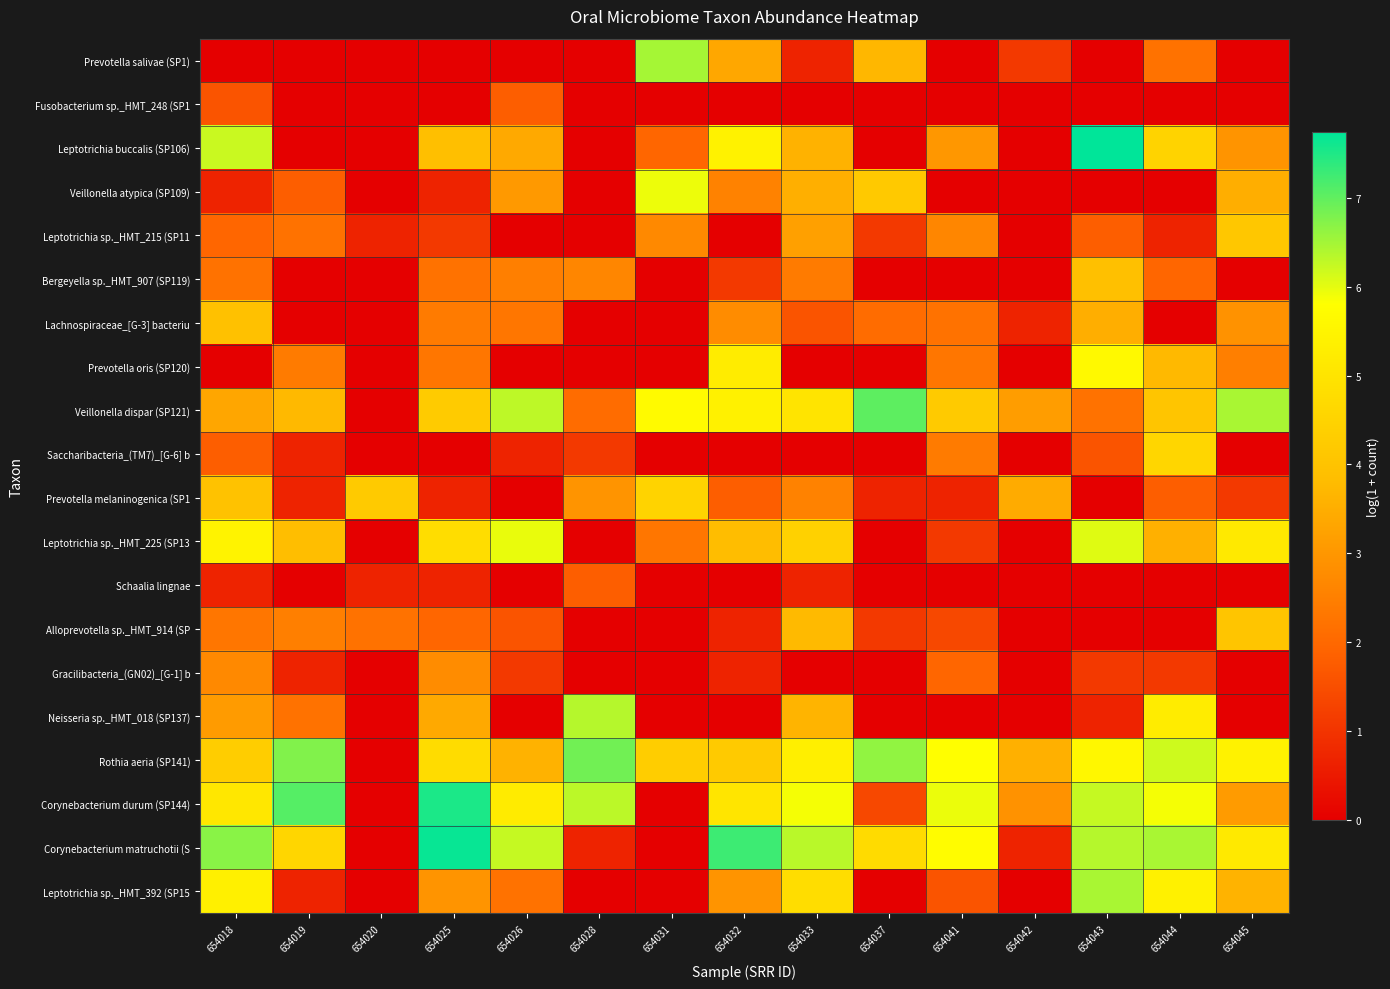

Reading right to left, list all the values displayed in this chart.

Prevotella salivae (SP1): 654045=0.0	654044=2.2	654043=0.0	654042=1.1	654041=0.0	654037=3.7	654033=0.7	654032=3.4	654031=6.5	654028=0.0	654026=0.0	654025=0.0	654020=0.0	654019=0.0	654018=0.0
Fusobacterium sp._HMT_248 (SP1: 654045=0.0	654044=0.0	654043=0.0	654042=0.0	654041=0.0	654037=0.0	654033=0.0	654032=0.0	654031=0.0	654028=0.0	654026=1.8	654025=0.0	654020=0.0	654019=0.0	654018=1.6
Leptotrichia buccalis (SP106): 654045=2.9	654044=4.5	654043=7.7	654042=0.0	654041=3.0	654037=0.0	654033=3.6	654032=5.4	654031=1.9	654028=0.0	654026=3.4	654025=3.9	654020=0.0	654019=0.0	654018=6.2
Veillonella atypica (SP109): 654045=3.5	654044=0.0	654043=0.0	654042=0.0	654041=0.0	654037=4.2	654033=3.5	654032=2.6	654031=5.9	654028=0.0	654026=3.0	654025=0.7	654020=0.0	654019=1.8	654018=0.7
Leptotrichia sp._HMT_215 (SP11: 654045=4.1	654044=0.7	654043=1.8	654042=0.0	654041=2.6	654037=1.1	654033=3.2	654032=0.0	654031=2.7	654028=0.0	654026=0.0	654025=1.1	654020=0.7	654019=2.2	654018=1.9
Bergeyella sp._HMT_907 (SP119): 654045=0.0	654044=1.9	654043=3.9	654042=0.0	654041=0.0	654037=0.0	654033=2.4	654032=1.1	654031=0.0	654028=2.6	654026=2.5	654025=2.2	654020=0.0	654019=0.0	654018=2.2
Lachnospiraceae_[G-3] bacteriu: 654045=2.9	654044=0.0	654043=3.5	654042=0.7	654041=2.2	654037=2.1	654033=1.6	654032=2.8	654031=0.0	654028=0.0	654026=2.3	654025=2.4	654020=0.0	654019=0.0	654018=3.9
Prevotella oris (SP120): 654045=2.5	654044=3.7	654043=5.6	654042=0.0	654041=2.3	654037=0.0	654033=0.0	654032=5.2	654031=0.0	654028=0.0	654026=0.0	654025=2.3	654020=0.0	654019=2.4	654018=0.0
Veillonella dispar (SP121): 654045=6.5	654044=4.1	654043=2.2	654042=3.1	654041=4.2	654037=7.0	654033=5.0	654032=5.4	654031=5.7	654028=2.1	654026=6.3	654025=4.2	654020=0.0	654019=3.7	654018=3.3
Saccharibacteria_(TM7)_[G-6] b: 654045=0.0	654044=4.6	654043=1.6	654042=0.0	654041=2.4	654037=0.0	654033=0.0	654032=0.0	654031=0.0	654028=1.1	654026=0.7	654025=0.0	654020=0.0	654019=0.7	654018=1.8
Prevotella melaninogenica (SP1: 654045=1.1	654044=1.8	654043=0.0	654042=3.4	654041=0.7	654037=0.7	654033=2.6	654032=1.8	654031=4.5	654028=2.9	654026=0.0	654025=0.7	654020=4.2	654019=0.7	654018=4.0
Leptotrichia sp._HMT_225 (SP13: 654045=5.2	654044=3.6	654043=6.0	654042=0.0	654041=1.1	654037=0.0	654033=4.4	654032=3.8	654031=2.3	654028=0.0	654026=6.0	654025=4.8	654020=0.0	654019=3.9	654018=5.5
Schaalia lingnae: 654045=0.0	654044=0.0	654043=0.0	654042=0.0	654041=0.0	654037=0.0	654033=0.7	654032=0.0	654031=0.0	654028=1.8	654026=0.0	654025=0.7	654020=0.7	654019=0.0	654018=0.7
Alloprevotella sp._HMT_914 (SP: 654045=4.1	654044=0.0	654043=0.0	654042=0.0	654041=1.4	654037=1.1	654033=3.8	654032=0.7	654031=0.0	654028=0.0	654026=1.6	654025=1.9	654020=2.2	654019=2.5	654018=2.3
Gracilibacteria_(GN02)_[G-1] b: 654045=0.0	654044=1.1	654043=1.1	654042=0.0	654041=1.9	654037=0.0	654033=0.0	654032=0.7	654031=0.0	654028=0.0	654026=1.1	654025=2.8	654020=0.0	654019=0.7	654018=2.7
Neisseria sp._HMT_018 (SP137): 654045=0.0	654044=5.3	654043=0.7	654042=0.0	654041=0.0	654037=0.0	654033=3.6	654032=0.0	654031=0.0	654028=6.4	654026=0.0	654025=3.4	654020=0.0	654019=2.2	654018=3.1
Rothia aeria (SP141): 654045=5.4	654044=6.2	654043=5.6	654042=3.6	654041=5.8	654037=6.6	654033=5.3	654032=4.2	654031=4.3	654028=6.9	654026=3.6	654025=4.8	654020=0.0	654019=6.8	654018=4.3
Corynebacterium durum (SP144): 654045=3.1	654044=5.9	654043=6.2	654042=2.9	654041=6.0	654037=1.4	654033=5.9	654032=5.0	654031=0.0	654028=6.3	654026=5.2	654025=7.5	654020=0.0	654019=7.1	654018=5.1
Corynebacterium matruchotii (S: 654045=5.2	654044=6.5	654043=6.4	654042=0.7	654041=5.7	654037=4.7	654033=6.3	654032=7.3	654031=0.0	654028=0.7	654026=6.2	654025=7.7	654020=0.0	654019=4.6	654018=6.7
Leptotrichia sp._HMT_392 (SP15: 654045=3.6	654044=5.4	654043=6.5	654042=0.0	654041=1.6	654037=0.0	654033=4.8	654032=2.9	654031=0.0	654028=0.0	654026=2.2	654025=2.9	654020=0.0	654019=0.7	654018=5.4